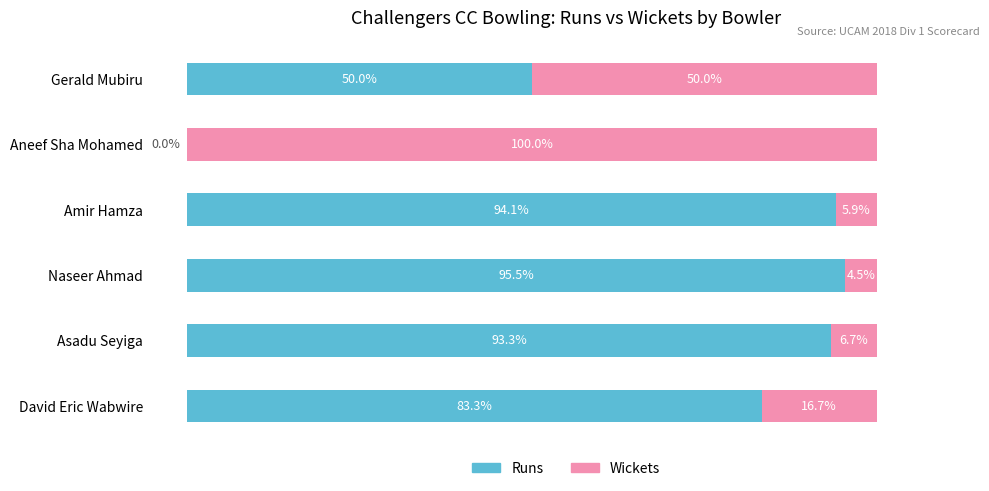

Where is Runs nearest to the value 47?

Gerald Mubiru